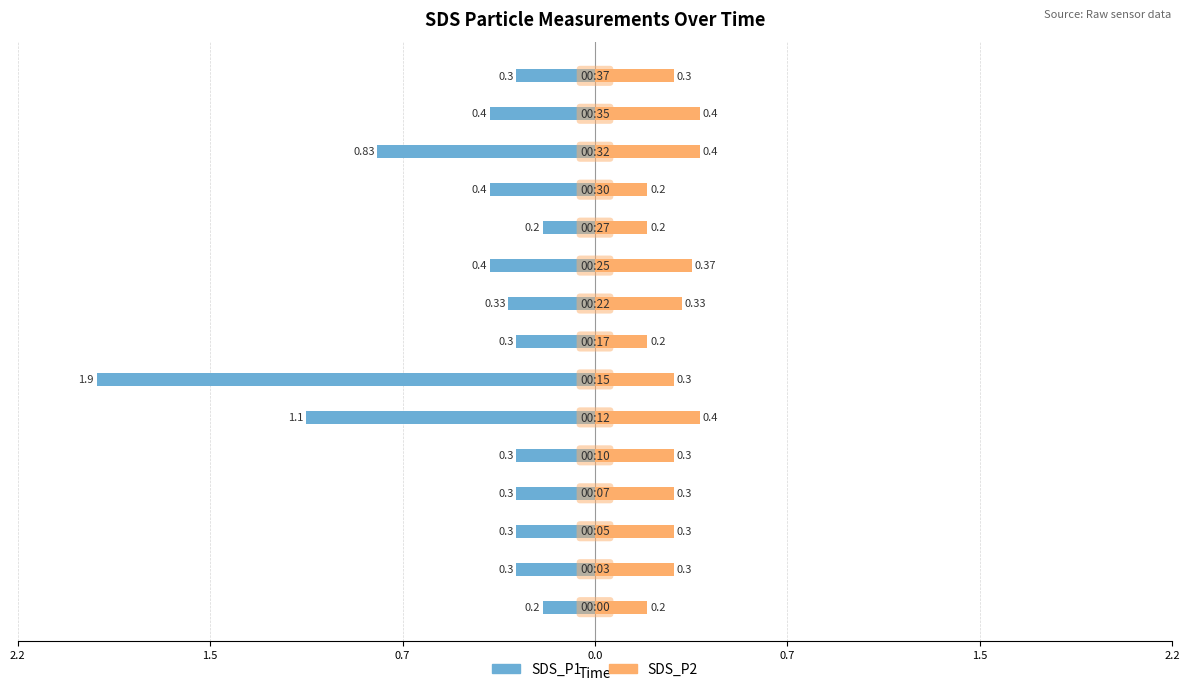

The value of SDS_P1 at 11 is -0.6. True or false?

False